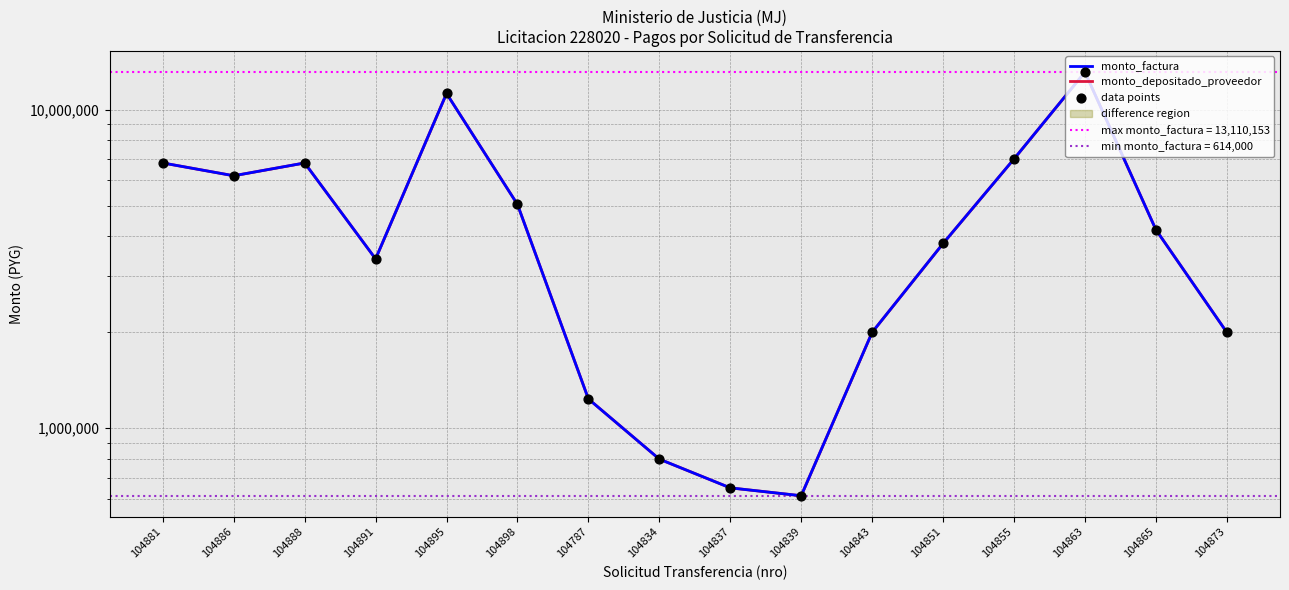

Which series has the widest spread of Y values?

monto_factura